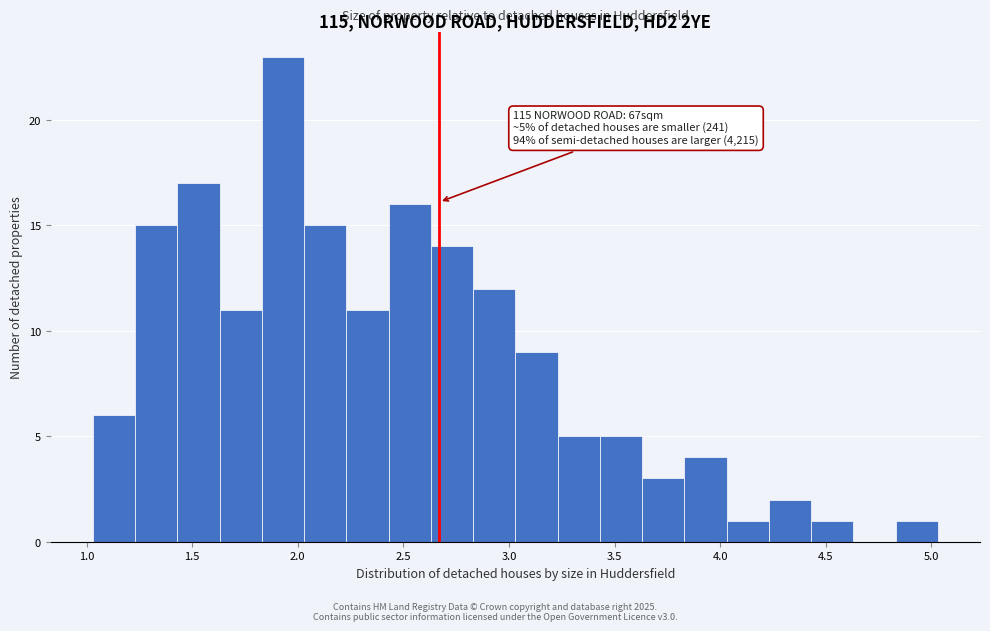

Over which range of the x-axis is the bar tallest?

1.83 to 2.03